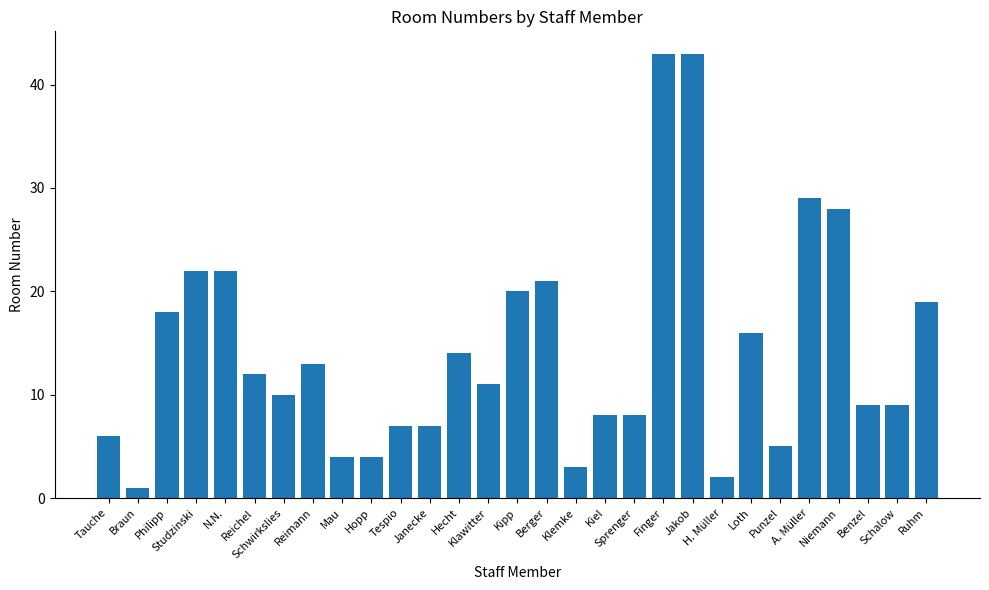

What is the difference between the maximum and minimum values?

42